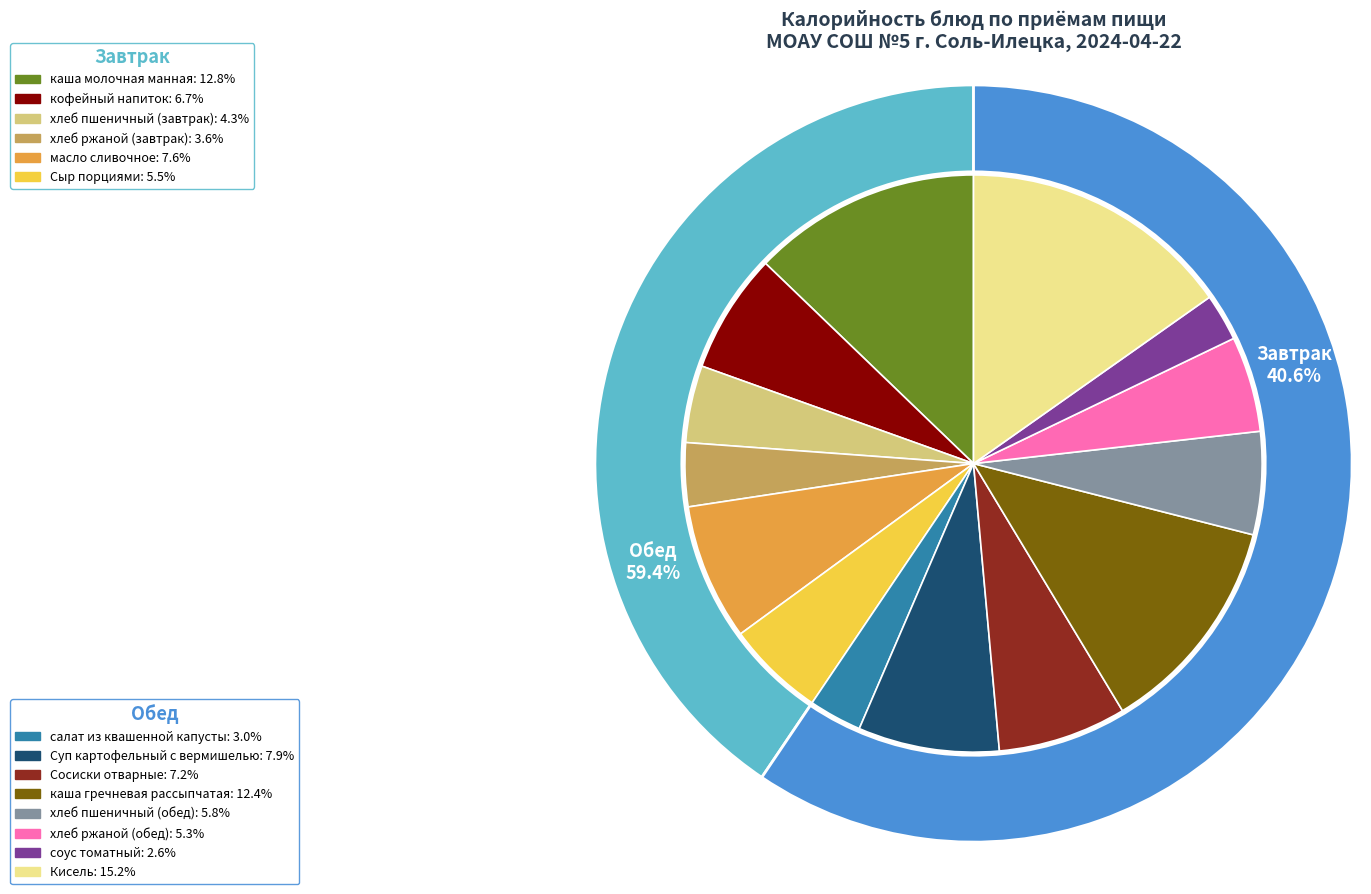

Which category has the biggest portion of the pie?

Кисель